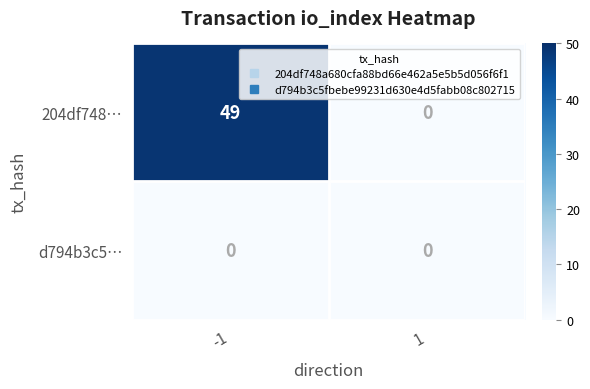

List the series in order of their peak value, highest first.

204df748…, d794b3c5…